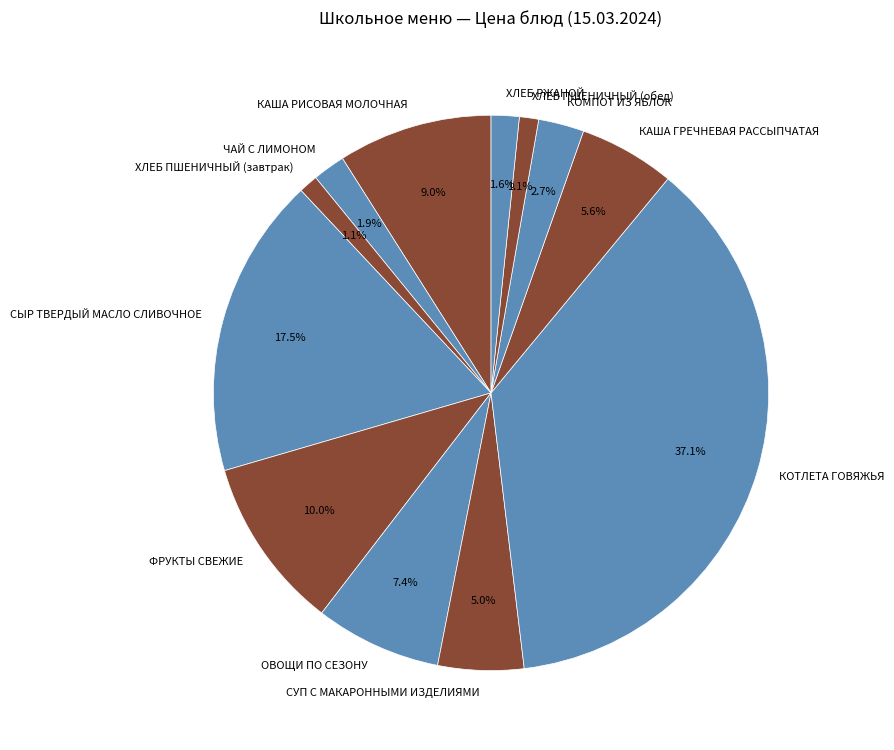

Which has a higher value, КОТЛЕТА ГОВЯЖЬЯ or СУП С МАКАРОННЫМИ ИЗДЕЛИЯМИ?

КОТЛЕТА ГОВЯЖЬЯ